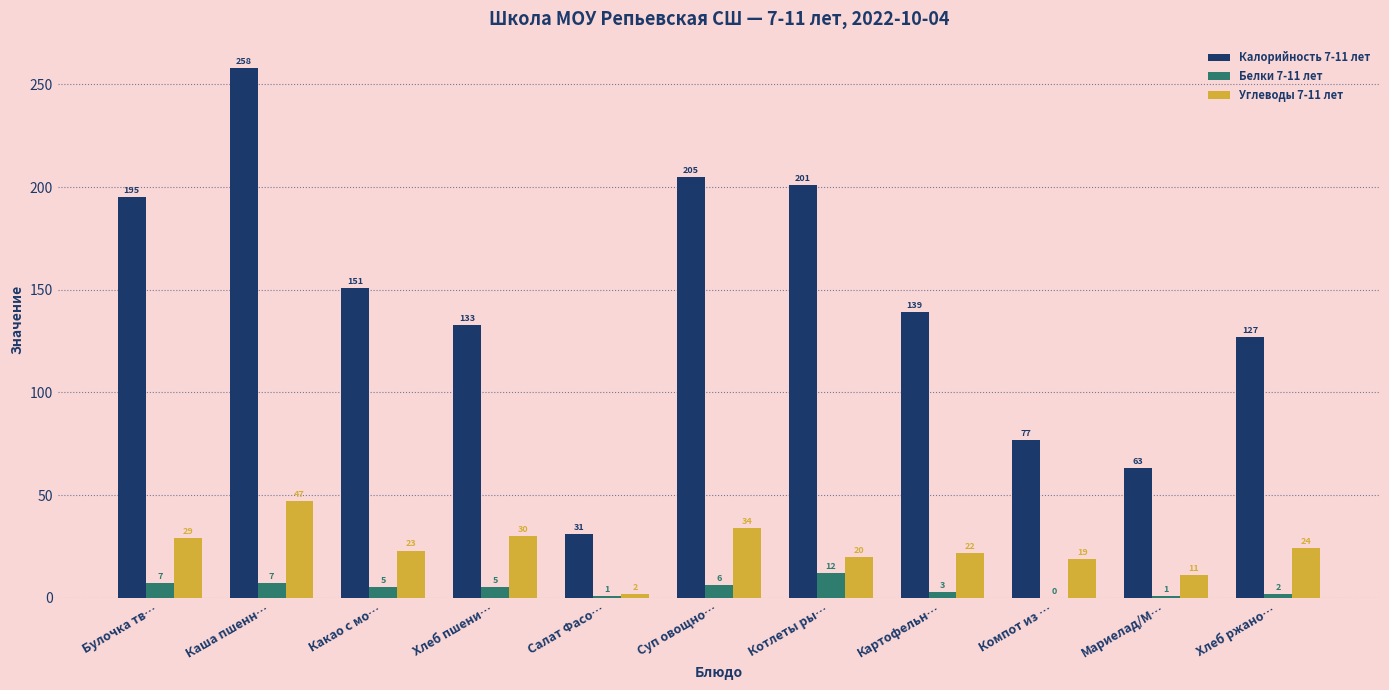

Reading left to right, transcribe all the data shown in this chart.

Калорийность 7-11 лет: Булочка тв…=195	Каша пшенн…=258	Какао с мо…=151	Хлеб пшени…=133	Салат Фасо…=31	Суп овощно…=205	Котлеты ры…=201	Картофельн…=139	Компот из …=77	Мариелад/М…=63	Хлеб ржано…=127
Белки 7-11 лет: Булочка тв…=7	Каша пшенн…=7	Какао с мо…=5	Хлеб пшени…=5	Салат Фасо…=1	Суп овощно…=6	Котлеты ры…=12	Картофельн…=3	Компот из …=0	Мариелад/М…=1	Хлеб ржано…=2
Углеводы 7-11 лет: Булочка тв…=29	Каша пшенн…=47	Какао с мо…=23	Хлеб пшени…=30	Салат Фасо…=2	Суп овощно…=34	Котлеты ры…=20	Картофельн…=22	Компот из …=19	Мариелад/М…=11	Хлеб ржано…=24